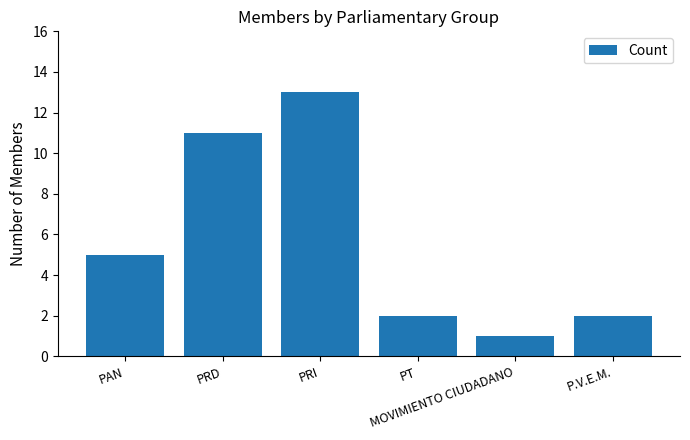

What is the difference between the second highest and second lowest values?

9